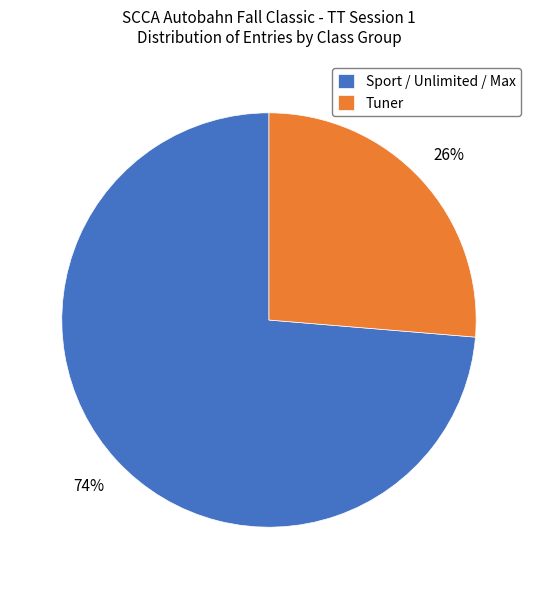

Does any single category account for the majority?

Yes